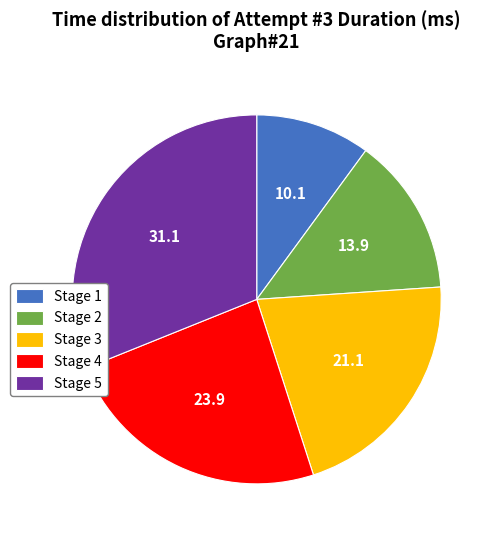

Does Stage 3 account for over 50% of the chart?

No